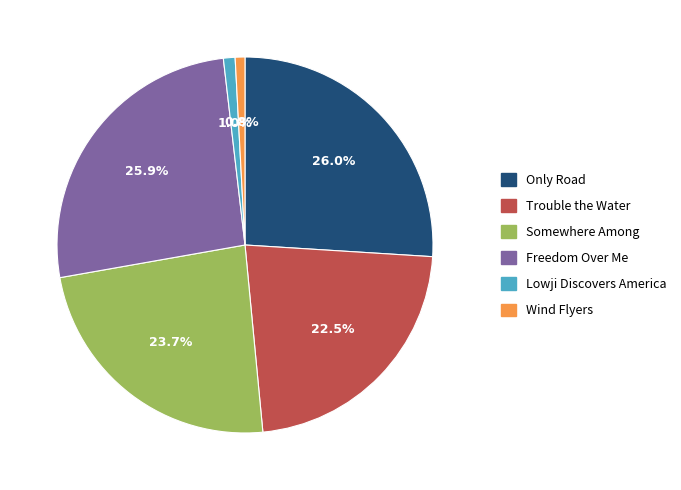

Count the number of slices in the pie.

6